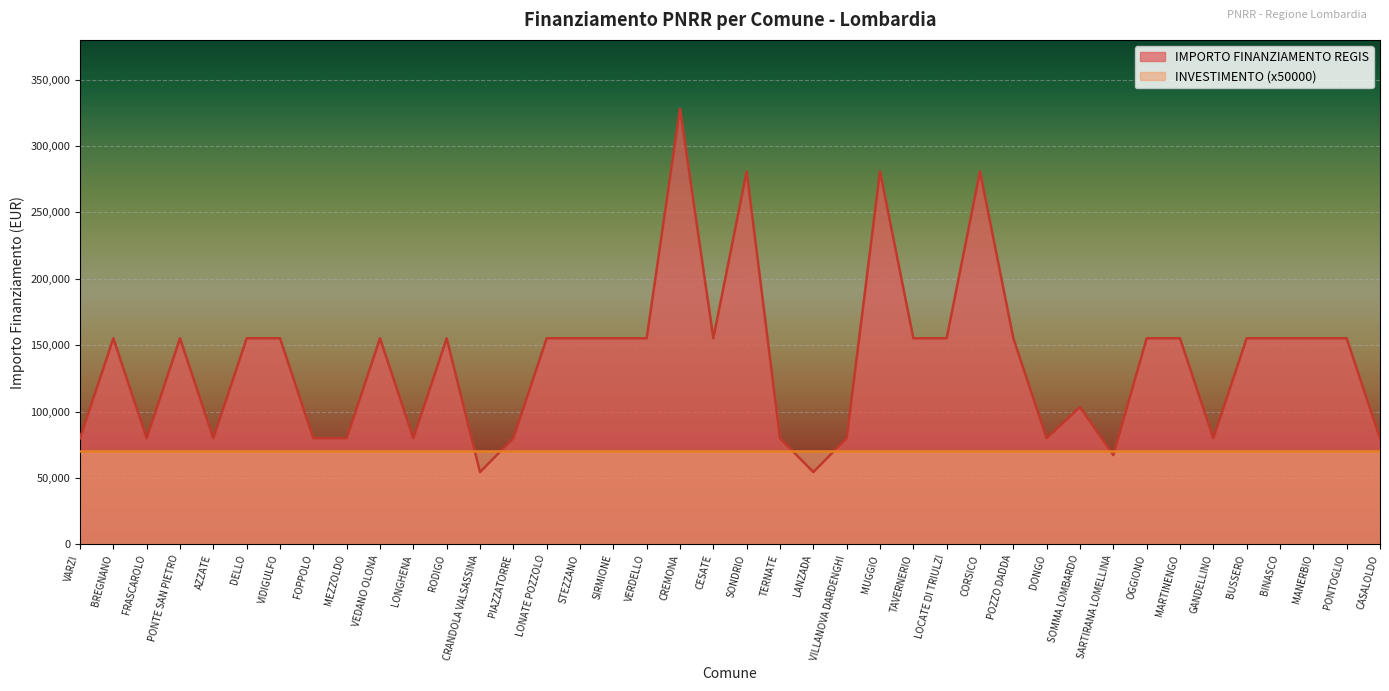

What is the maximum value shown in the chart?

328160